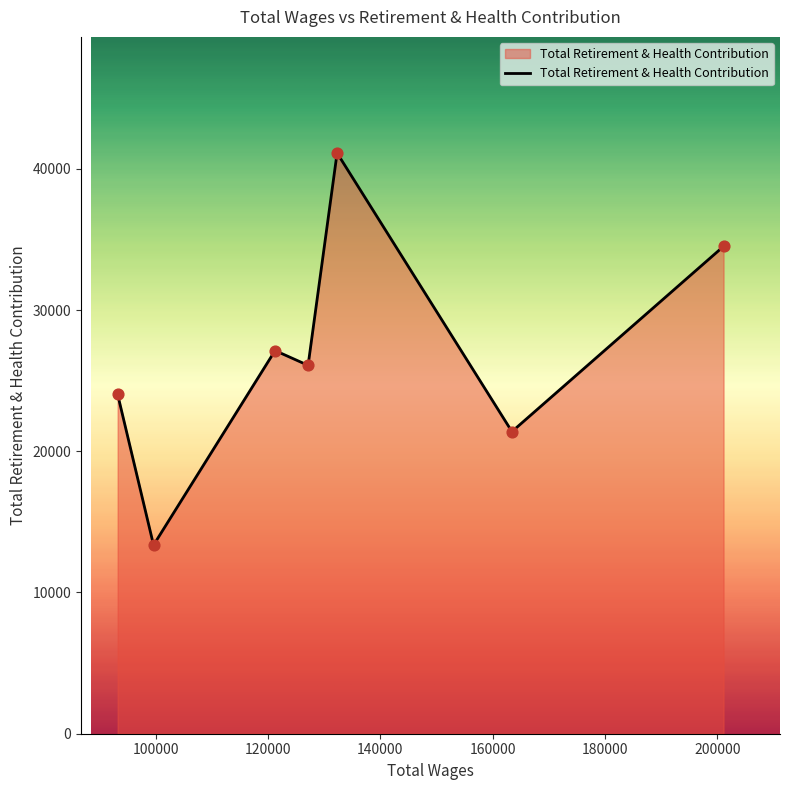

How many interior local peaks (higher than both neighbors) does the data have?

2